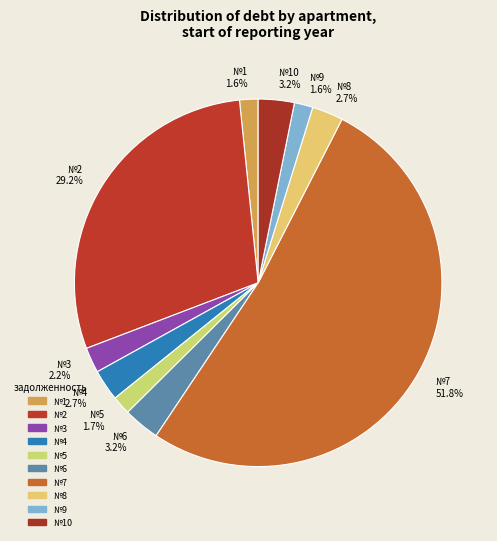

Which slice represents more than half of the pie?

№7 51.8%